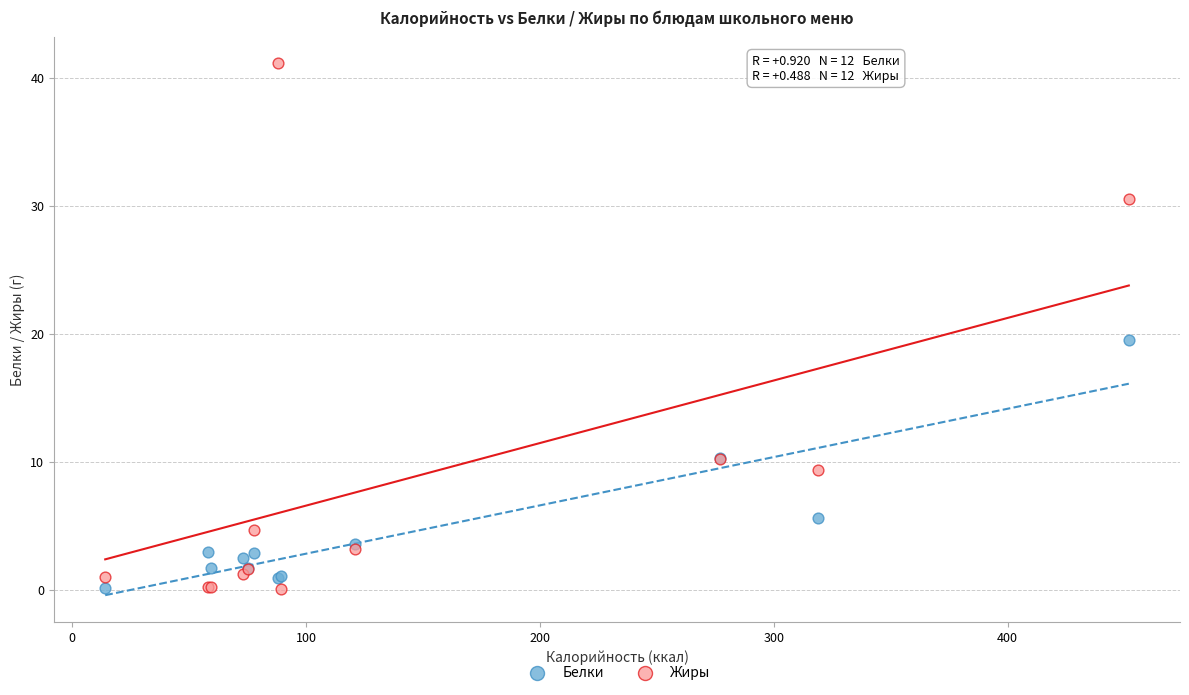

What are all the series names shown in the legend?

Белки, Жиры